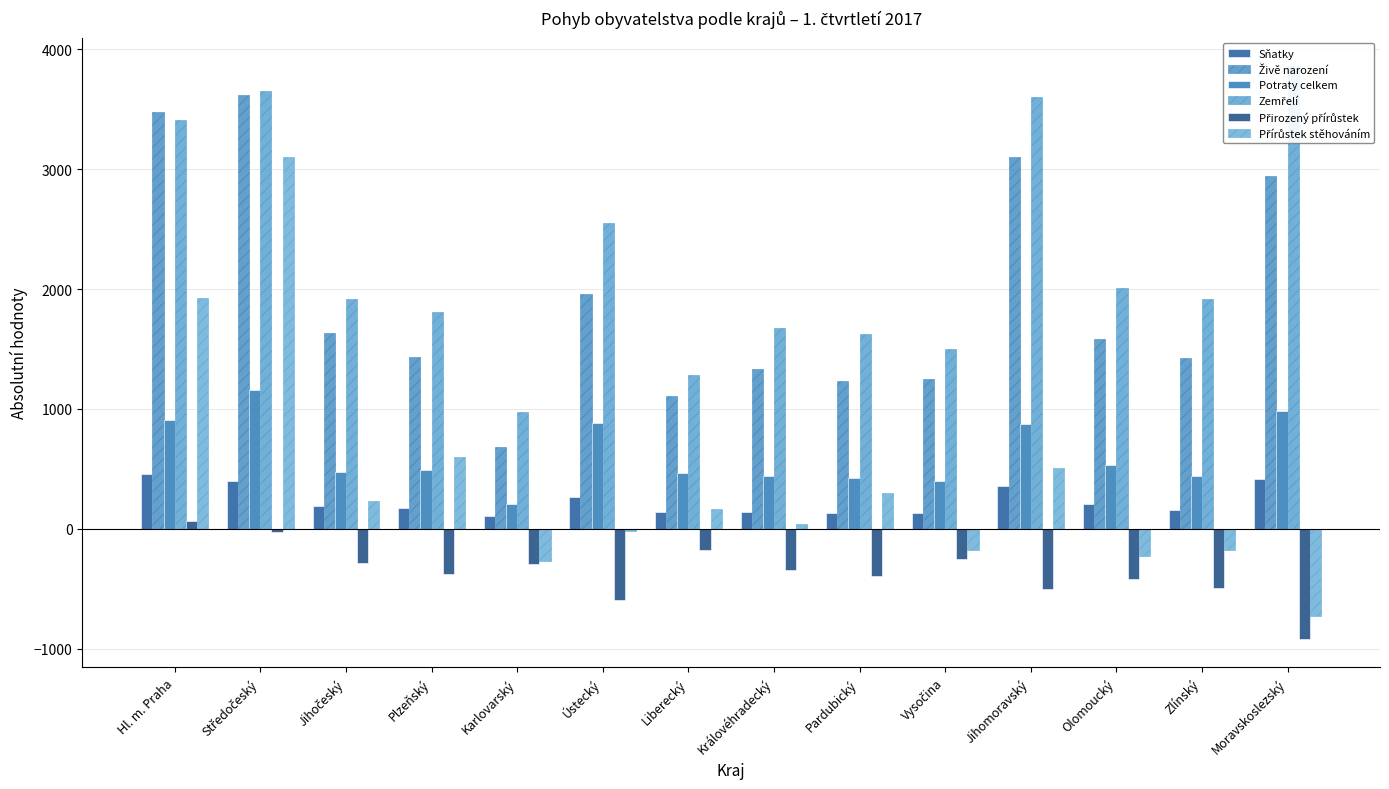

Which series has the largest range (max minus min)?

Přírůstek stěhováním